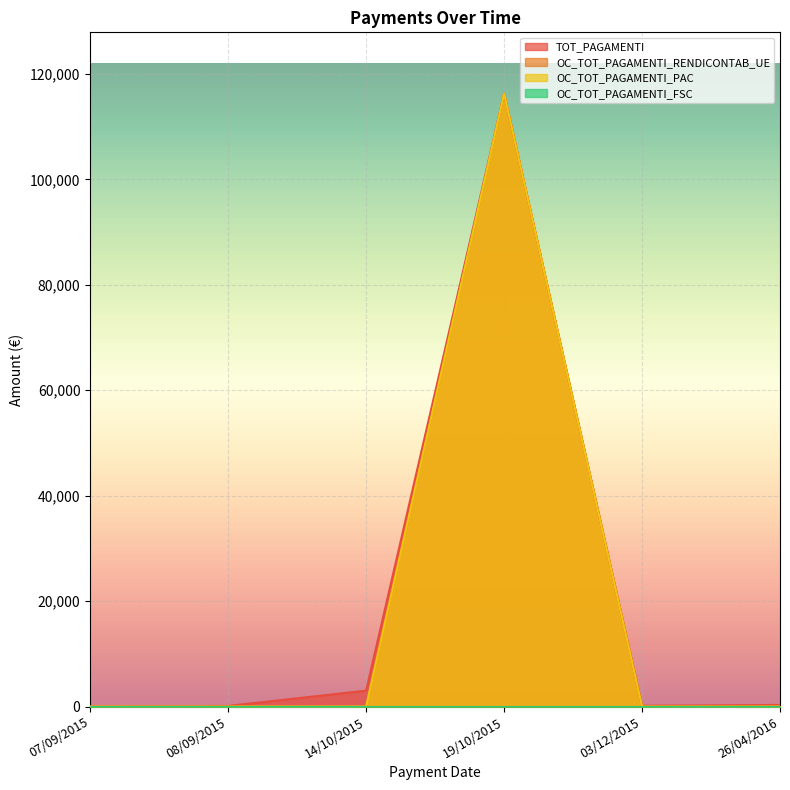

Does the chart display data point markers on the line(s)?

No